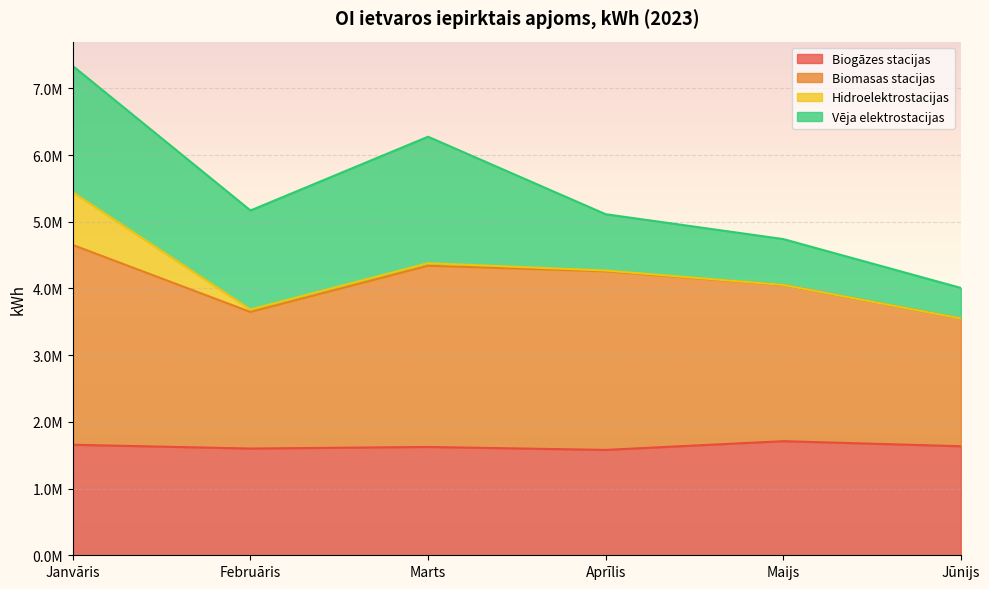

How many interior local peaks does the Biogāzes stacijas series have?

2